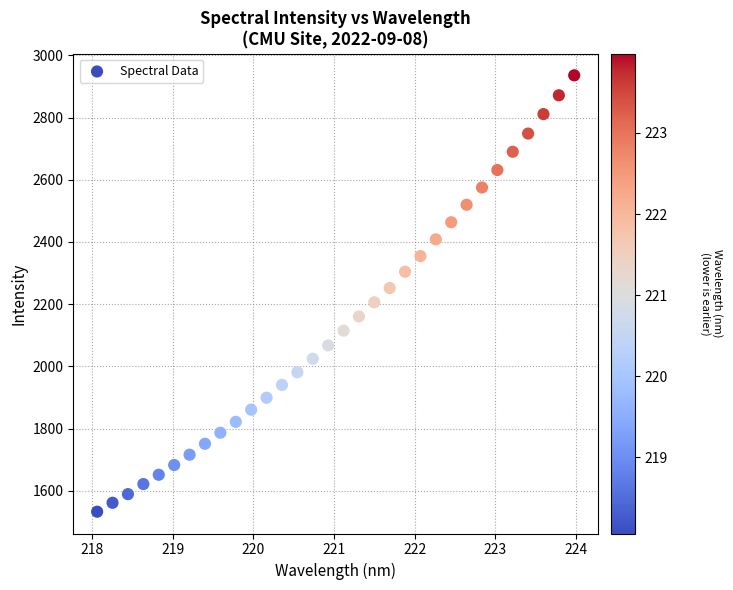

What is the range of X values (max minus min)?

5.9